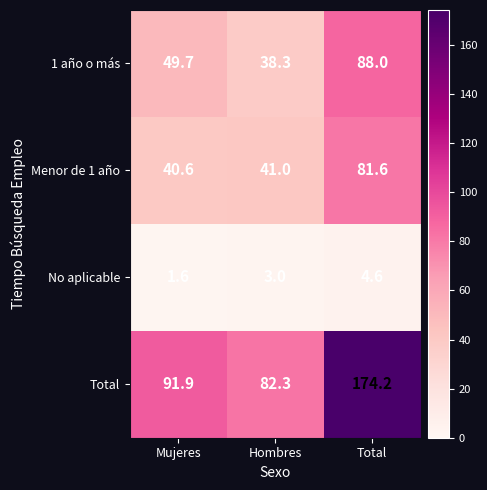

True or false: Total has a value of 279.9 at Total.

False